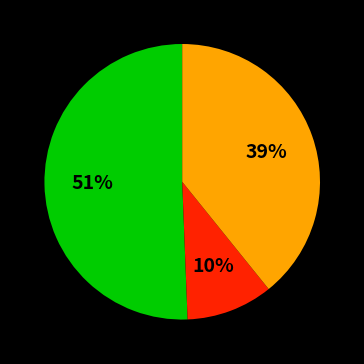

Is there any slice that represents more than half of the pie?

Yes